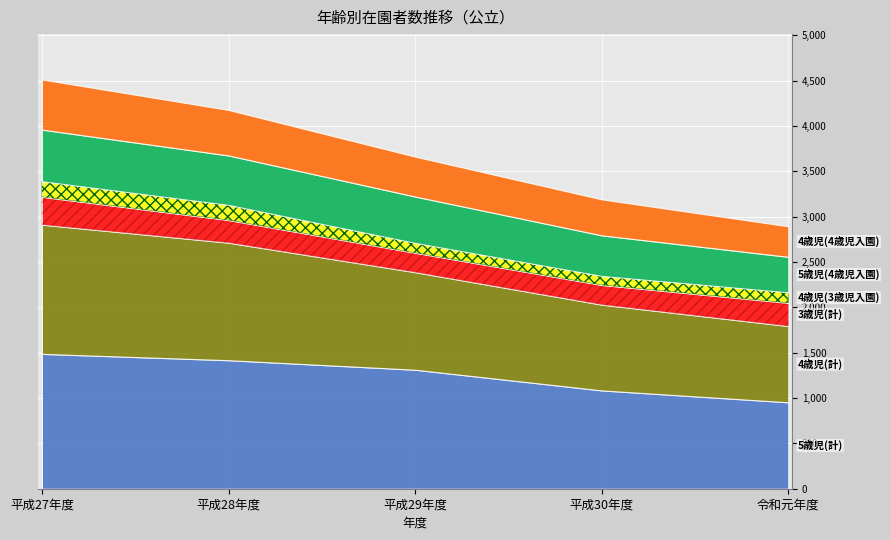

Which has a higher value, 平成29年度 or 平成30年度?

平成29年度